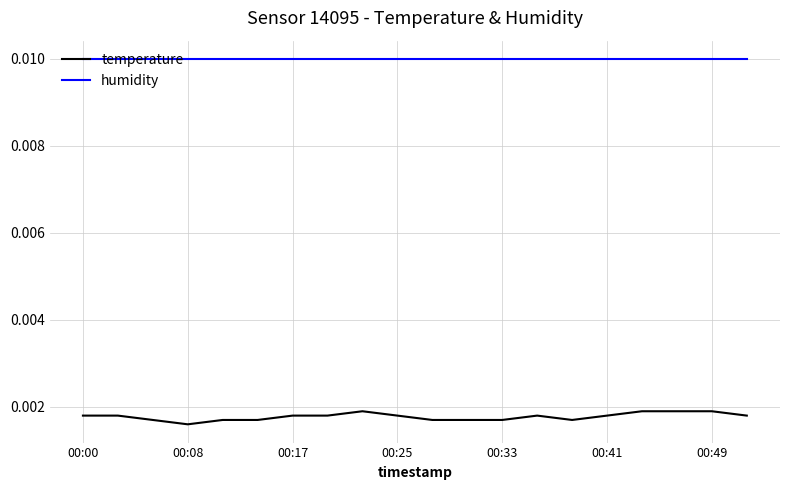

List the series in order of their overall mean, highest first.

humidity, temperature